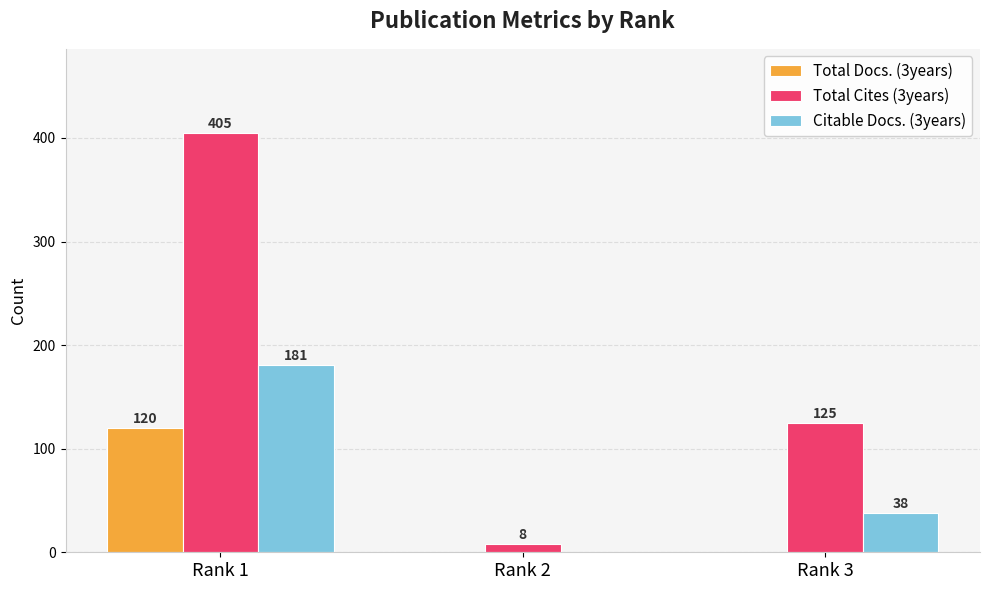

At which category is the sum across all series the highest?

Rank 1